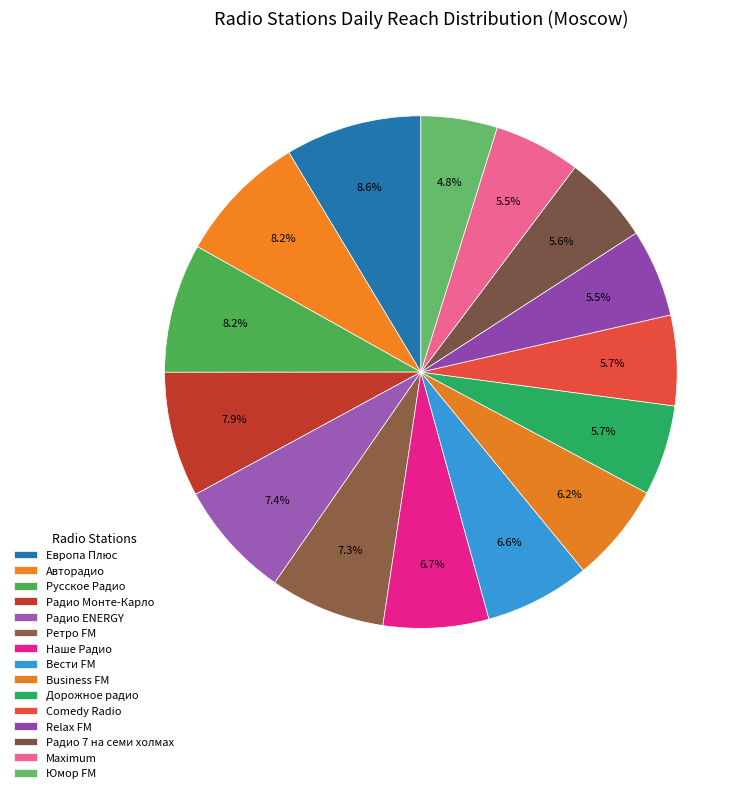

Is there any slice that represents more than half of the pie?

No